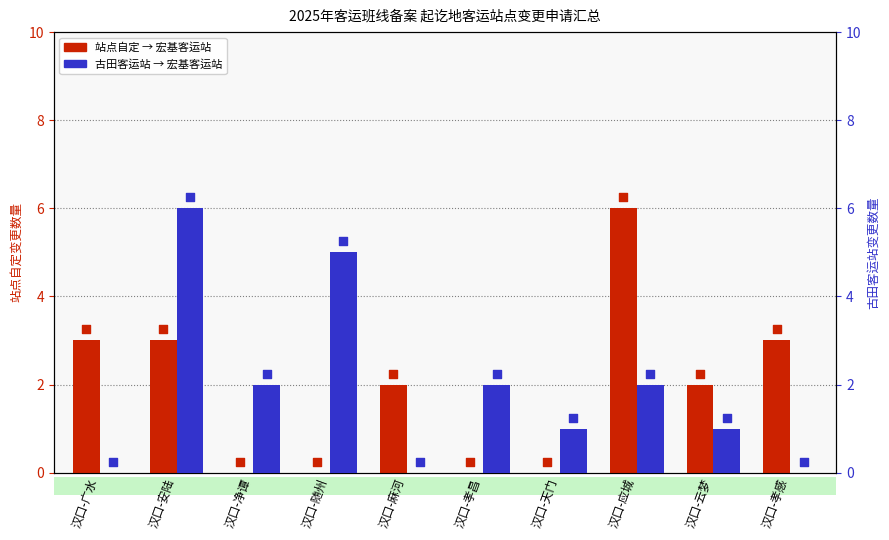

What are all the series names shown in the legend?

站点自定 → 宏基客运站, 古田客运站 → 宏基客运站